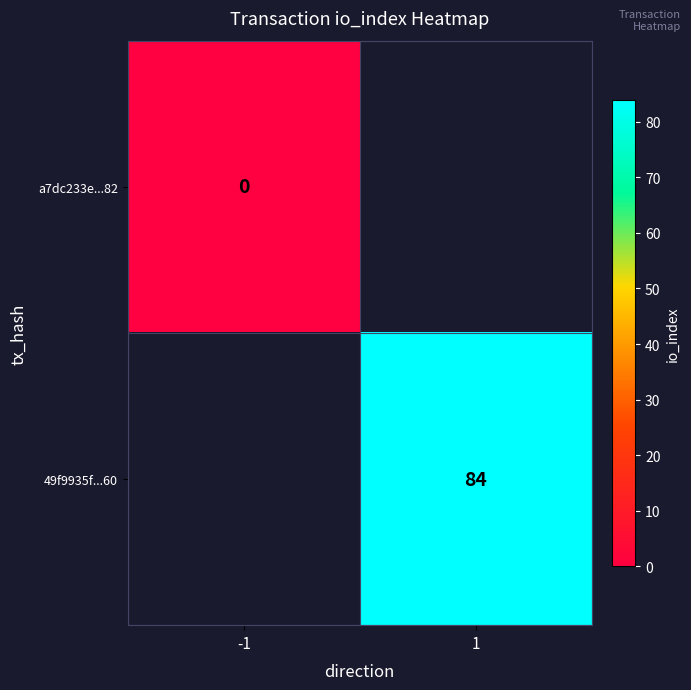

True or false: 49f9935f...60 has a value of 84 at 1.

True